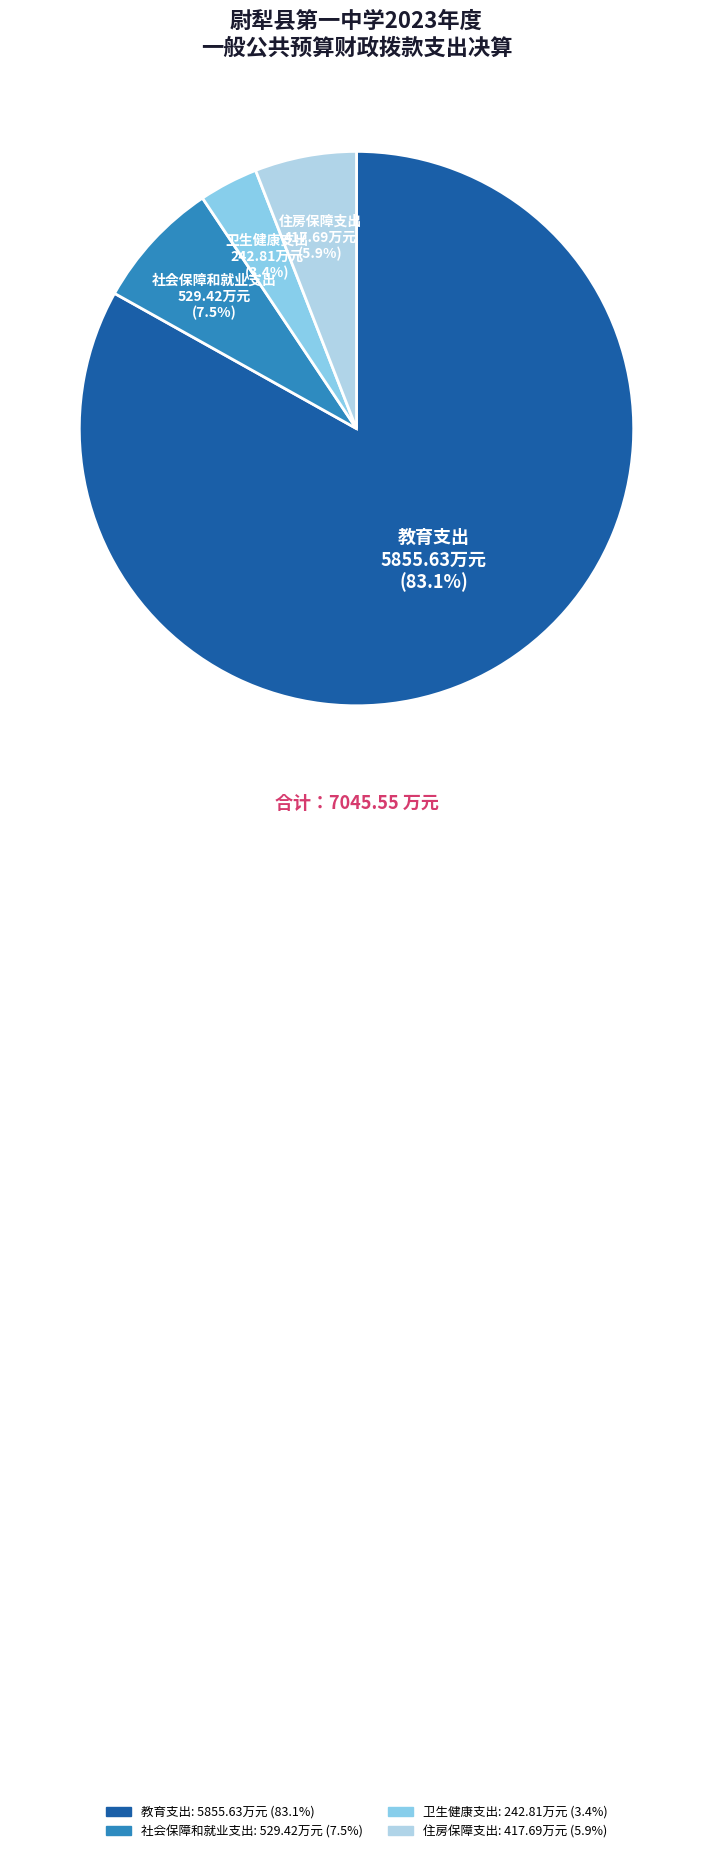

What is the largest slice in the pie chart?

教育支出